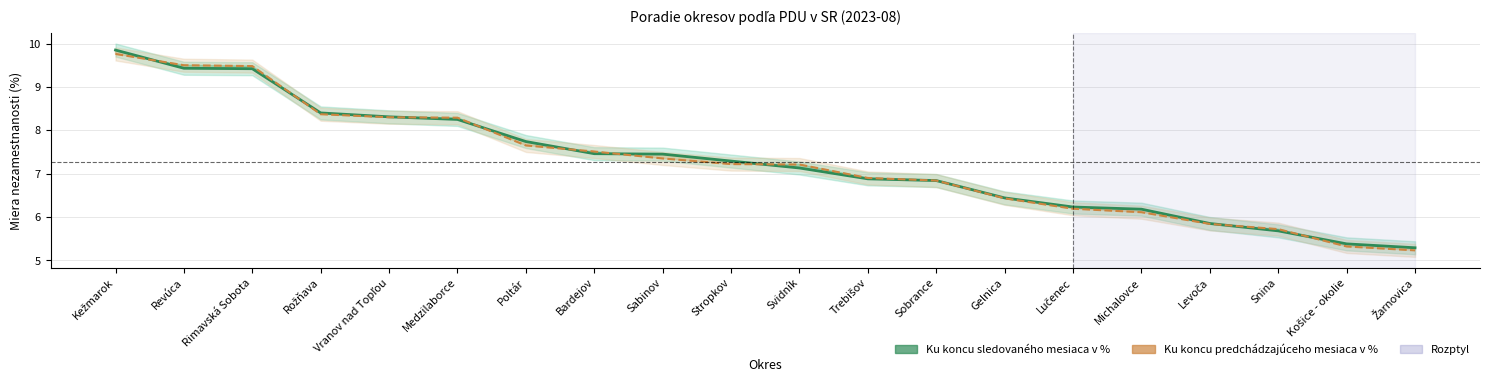

The value at Žarnovica is 8.2. True or false?

False